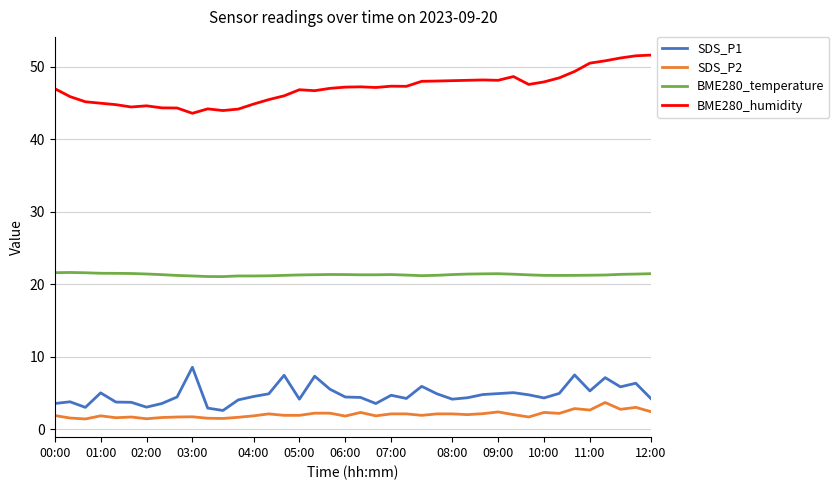

What is the difference between the second highest and minimum values in the BME280_temperature series?

0.5